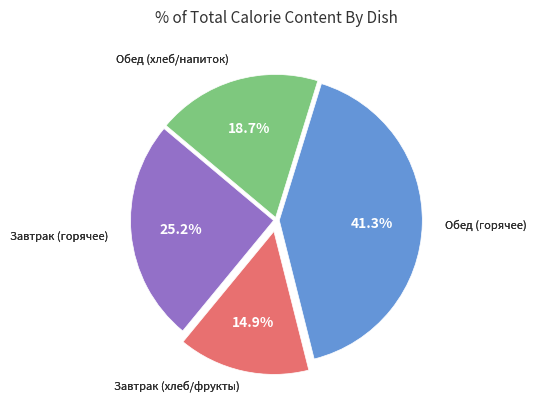

Is there a majority slice in this chart?

No